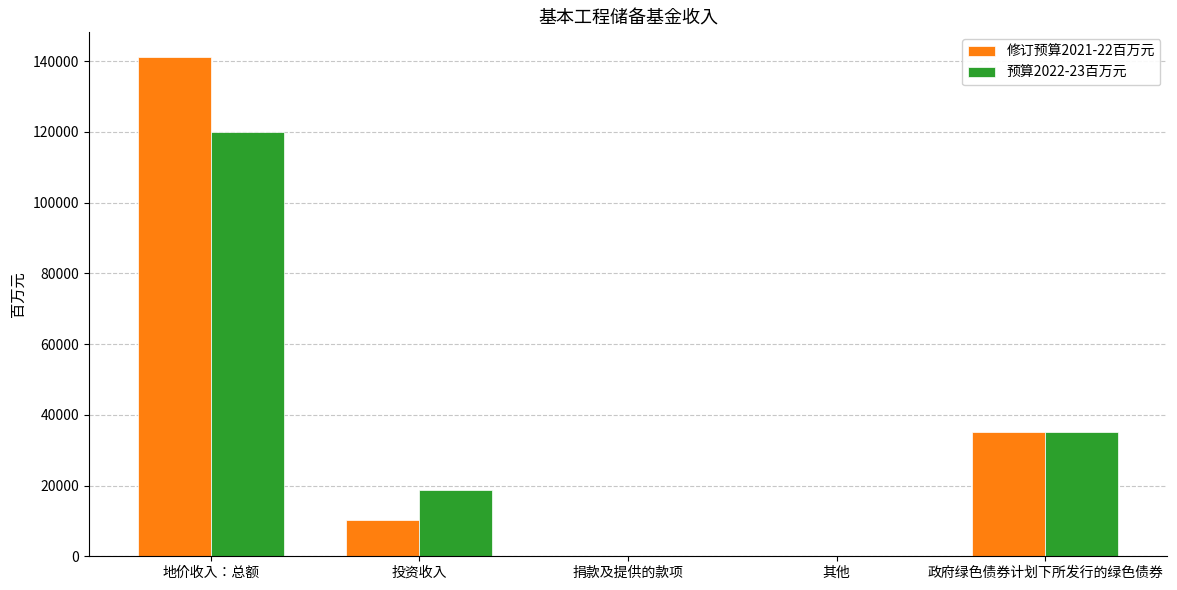

Where is 修订预算2021-22百万元 nearest to the value 70557?

政府绿色债券计划下所发行的绿色债券